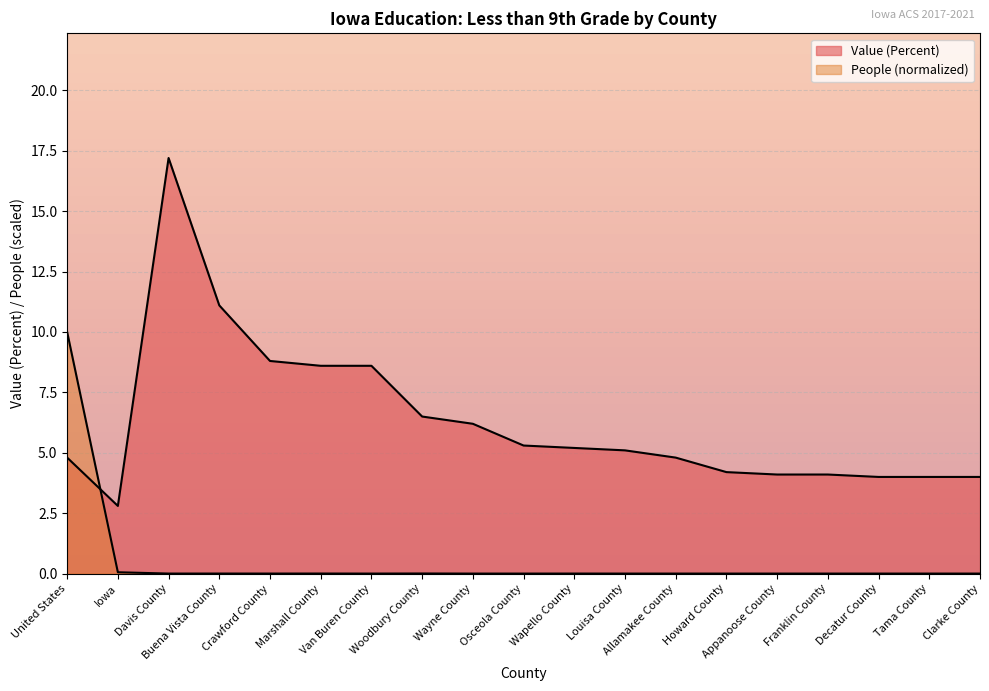

Reading left to right, extract all data points from this chart.

People (Education: Less Than 9th Grade): 10.0	0.1	0.0	0.0	0.0	0.0	0.0	0.0	0.0	0.0	0.0	0.0	0.0	0.0	0.0	0.0	0.0	0.0	0.0
Value (Percent): 4.8	2.8	17.2	11.1	8.8	8.6	8.6	6.5	6.2	5.3	5.2	5.1	4.8	4.2	4.1	4.1	4.0	4.0	4.0